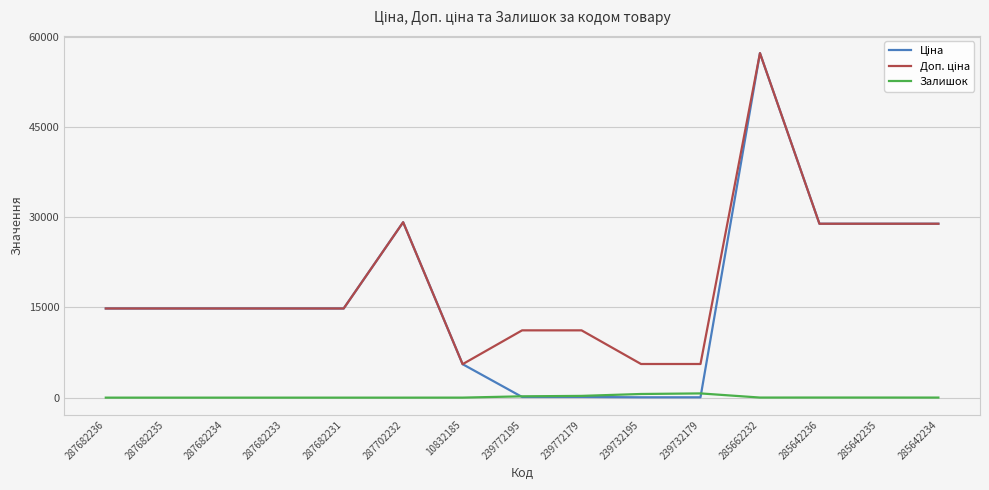

What is the greatest value displayed?

57258.0